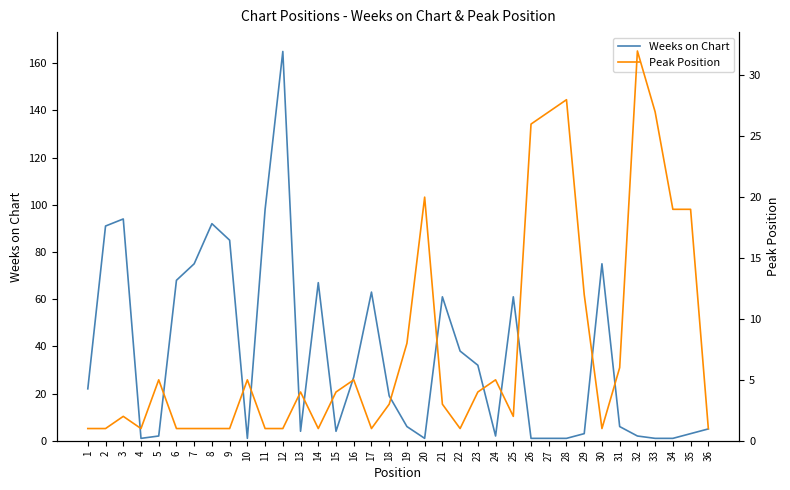

How many interior local peaks does the Peak Position series have?

9